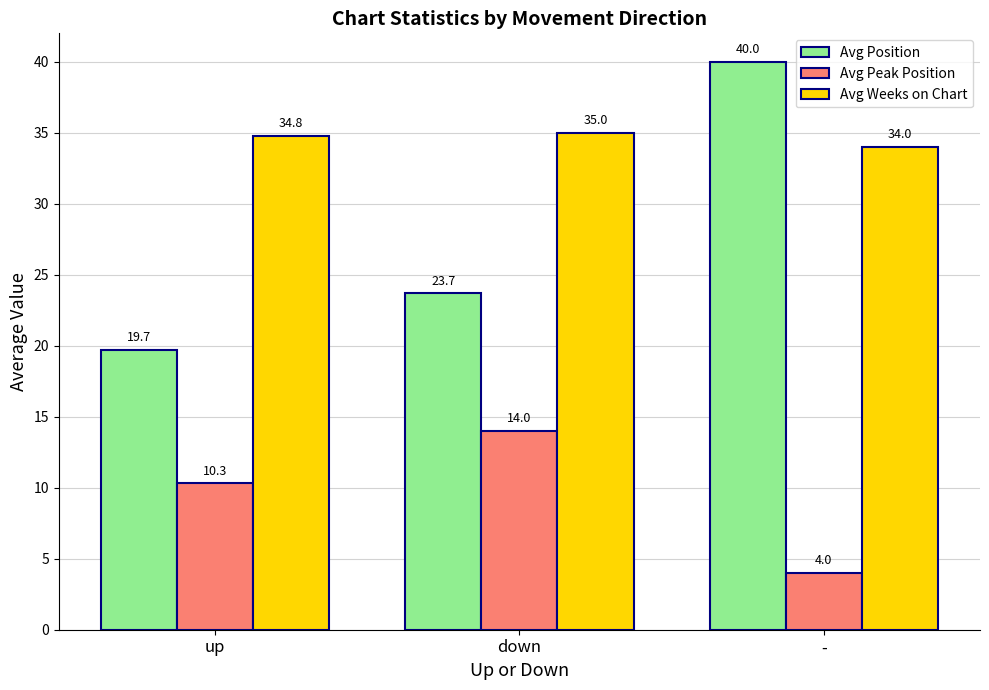

How many values in the Avg Peak Position series exceed 10?

2